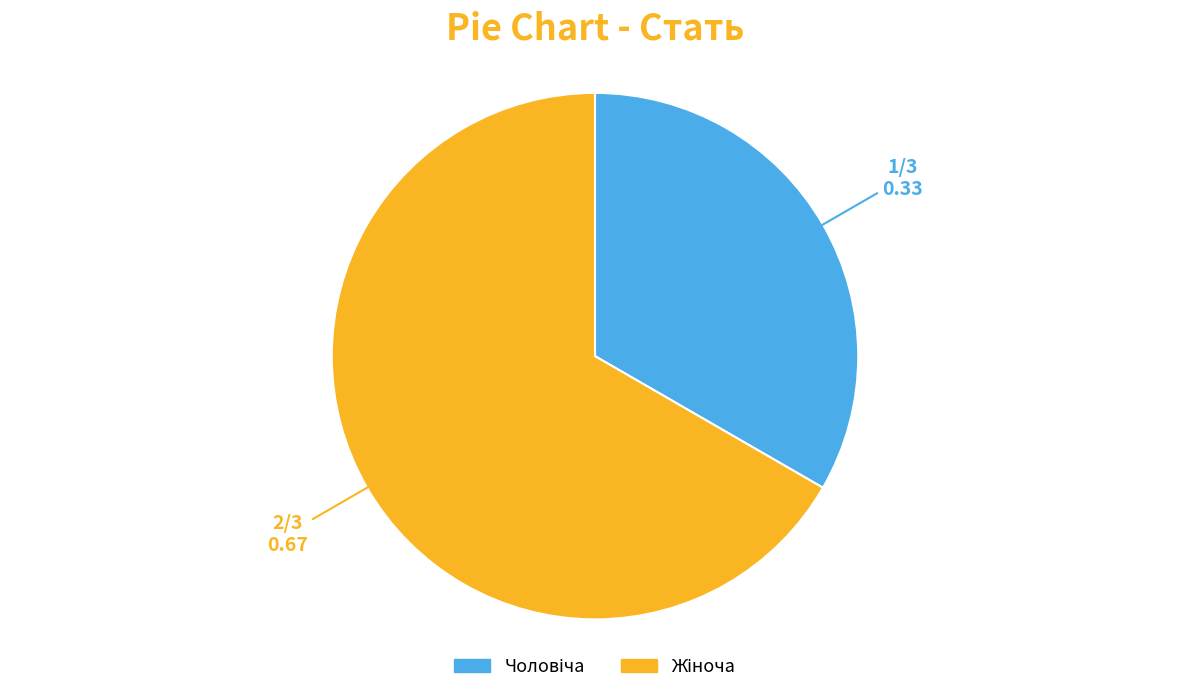

Is there any slice that represents more than half of the pie?

Yes